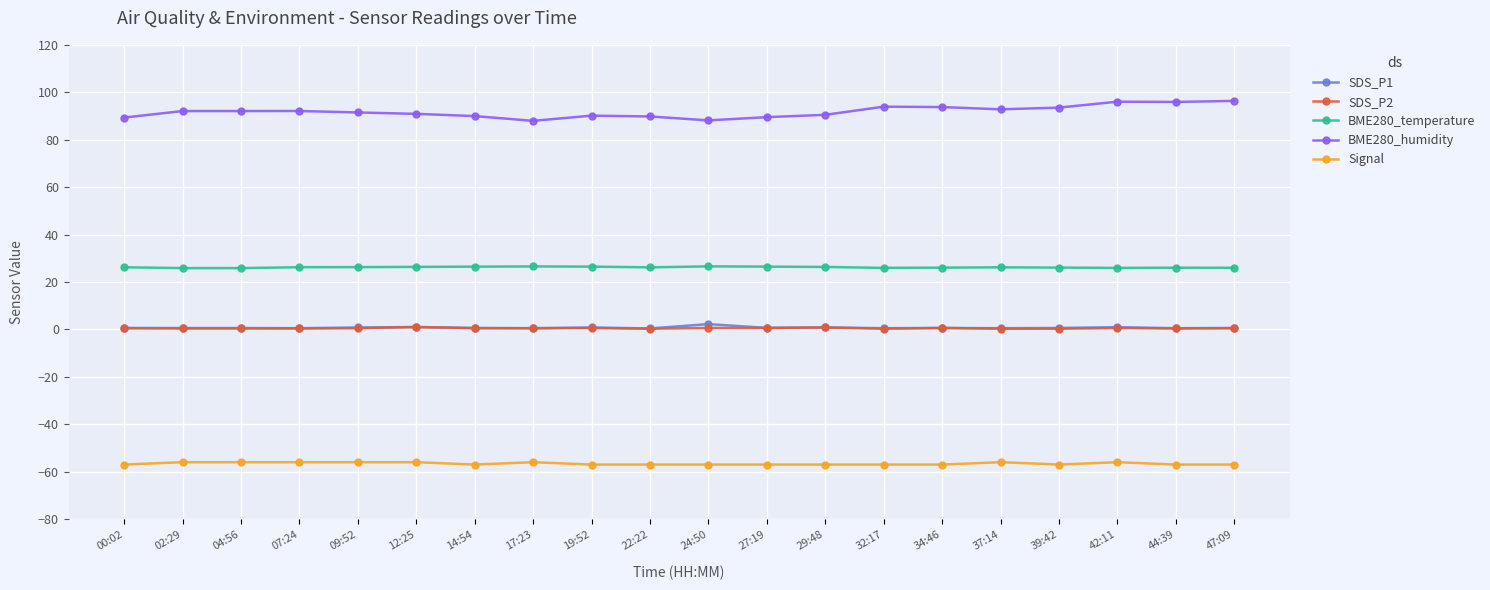

What is the value of the SDS_P2 point at the 9th from the left?

0.6